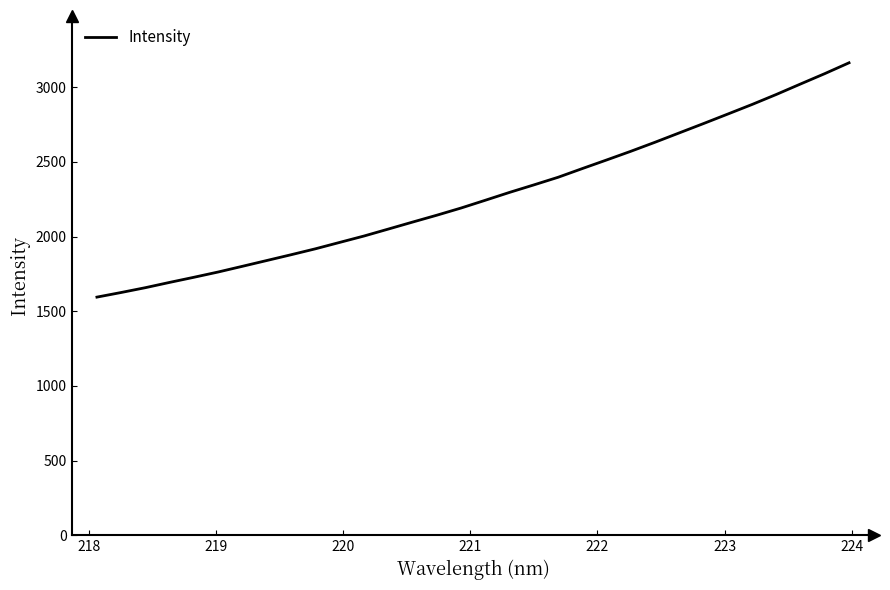

What is the greatest value displayed?

3164.2